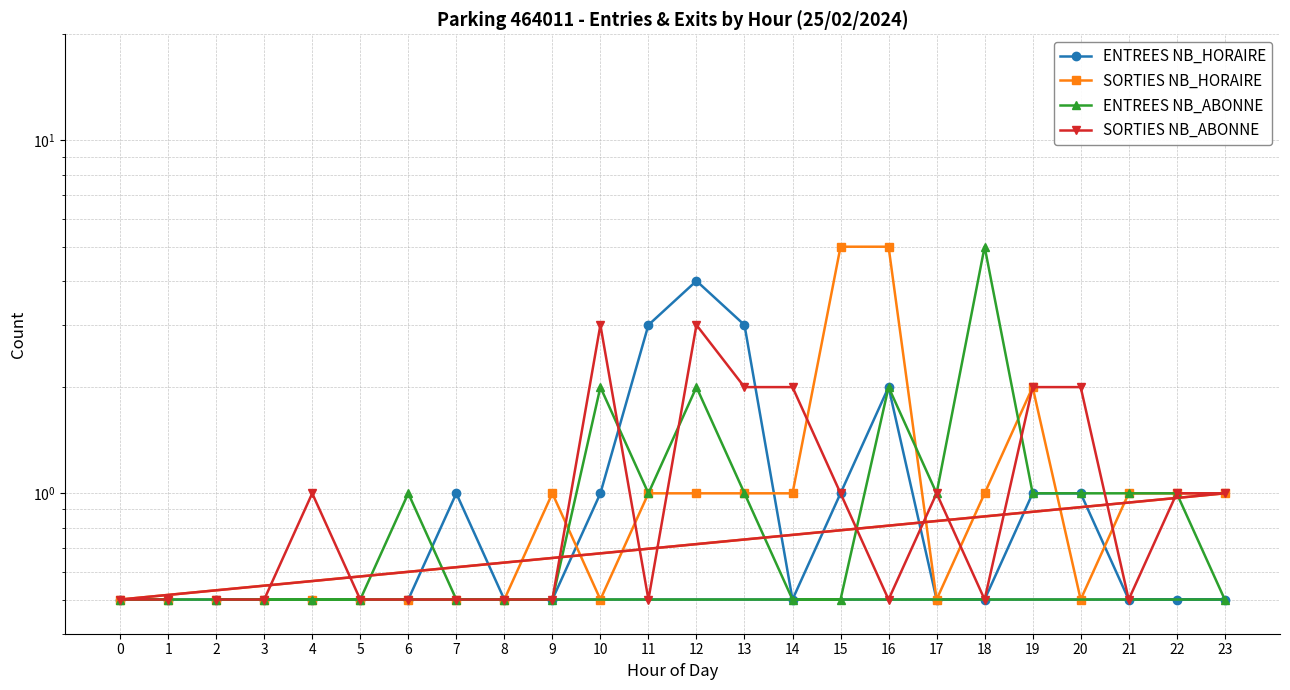

Is the value of SORTIES NB_HORAIRE at 0 greater than the value of SORTIES NB_ABONNE at 18?

No